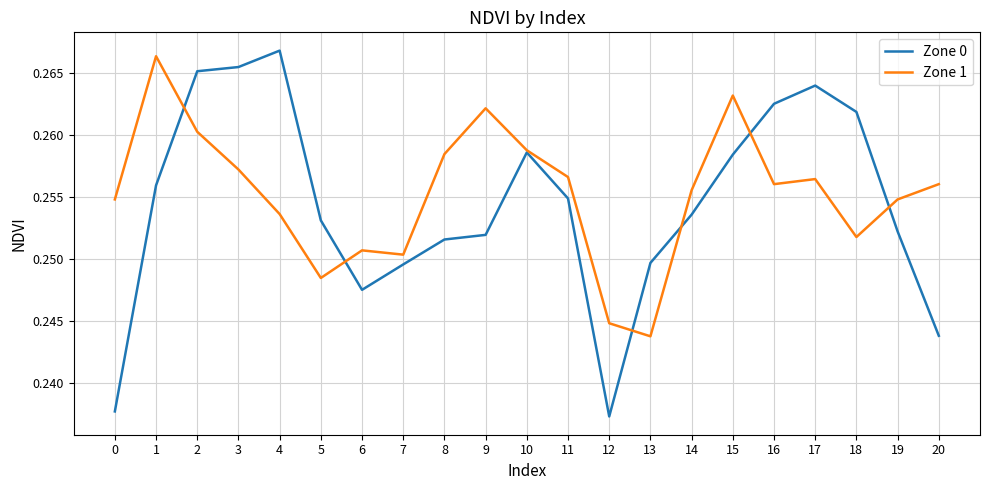

At which category is the sum across all series the highest?

2